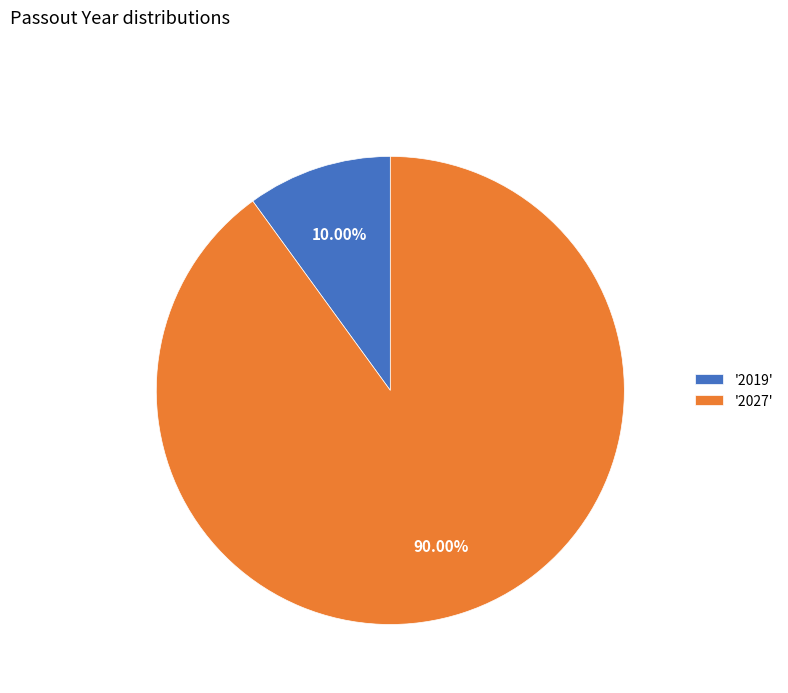

How many slices are in this pie chart?

2